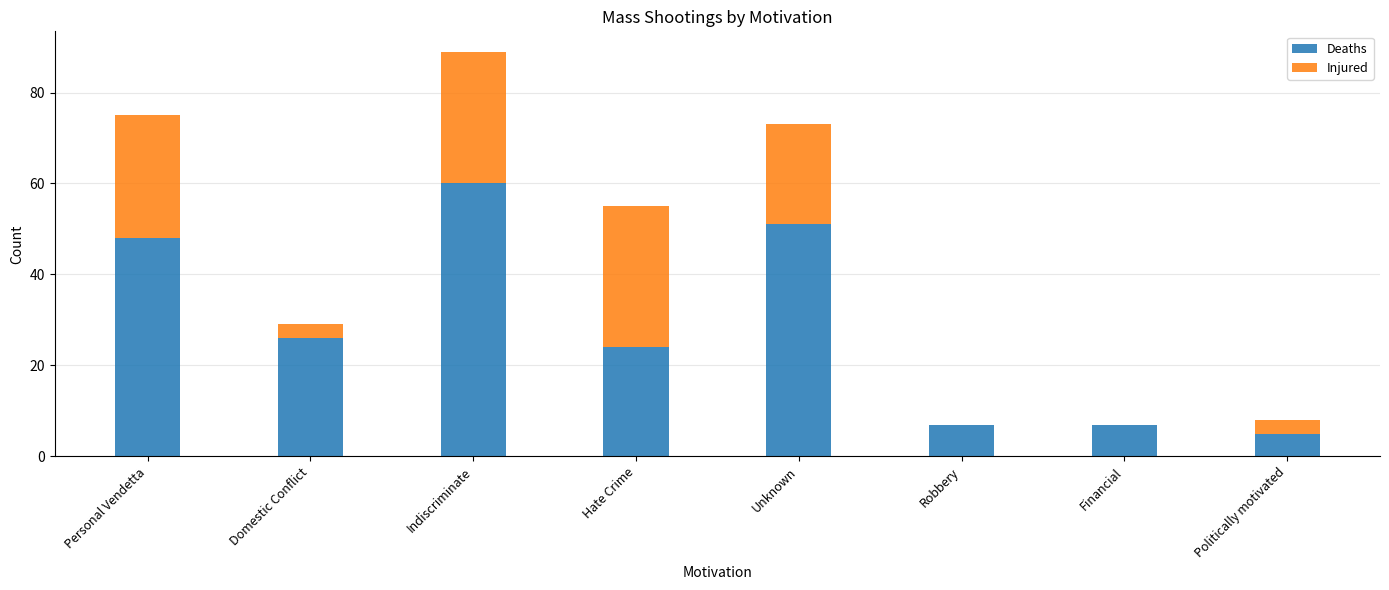

At which label does Deaths first exceed 26?

Personal Vendetta